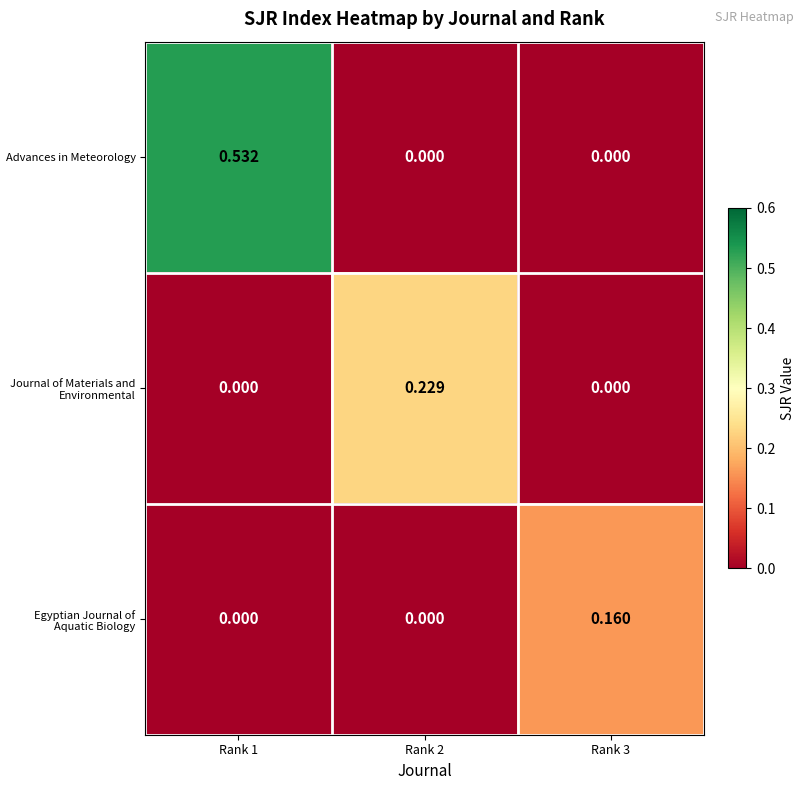

How many categories are shown in the chart?

3